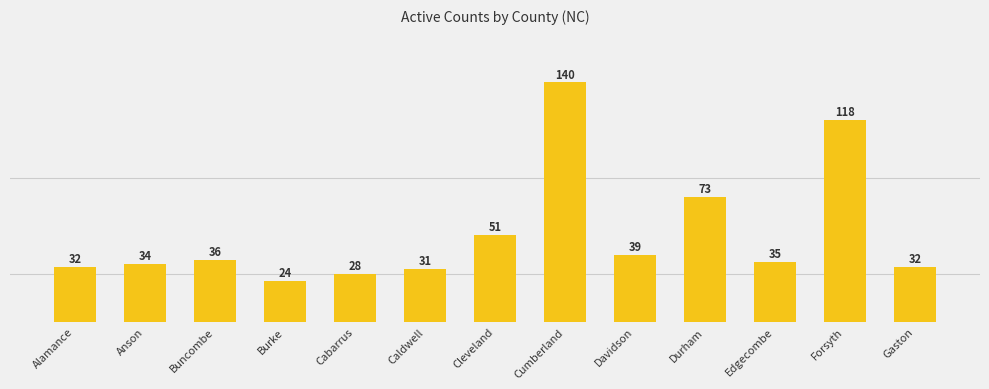

What is the maximum value shown in the chart?

140